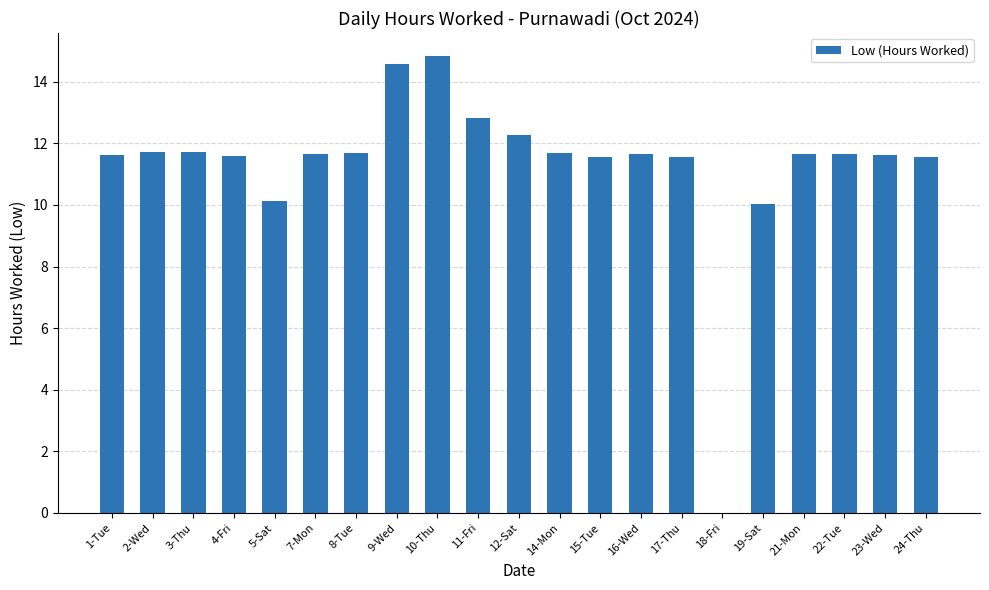

Read the value at 7-Mon.

11.7